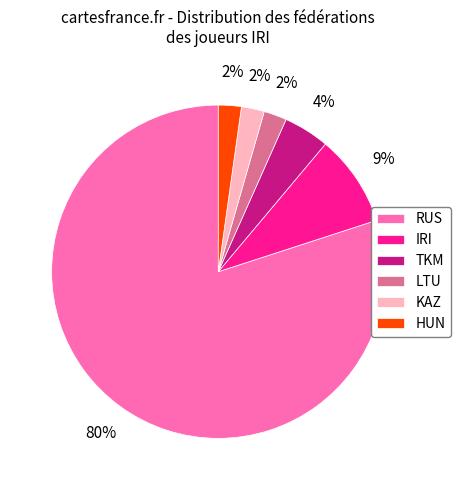

Does TKM represent more than half of the total?

No